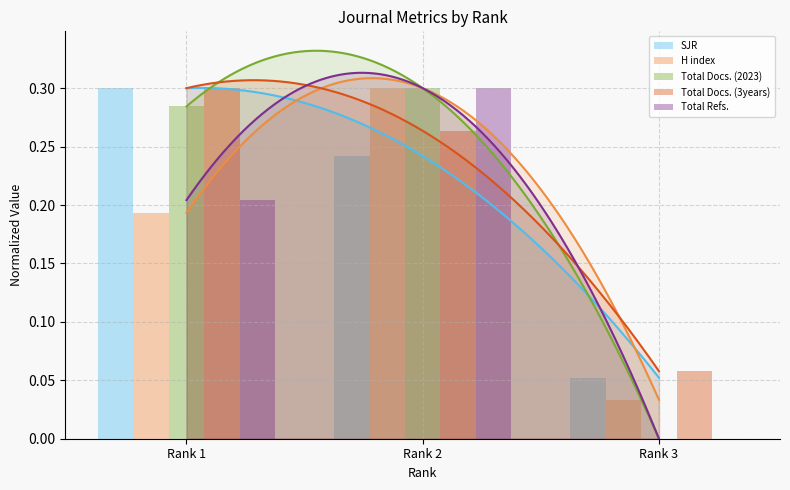

Does the chart contain stacked bars?

No